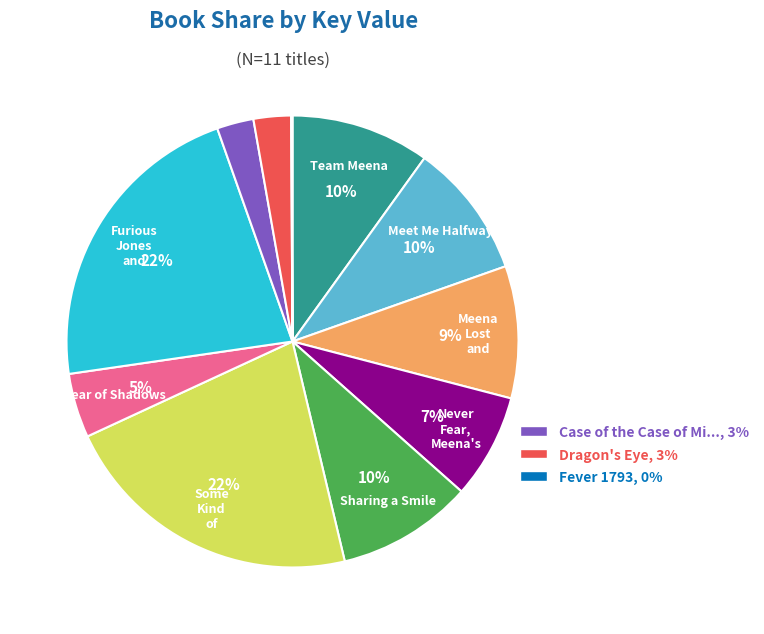

Is there any slice that represents more than half of the pie?

No